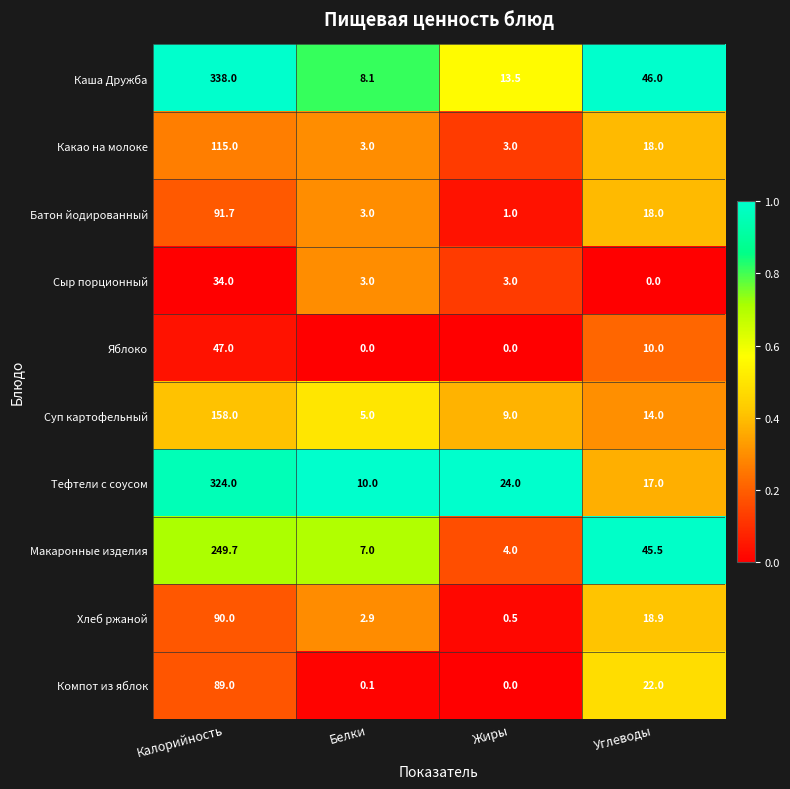

What is the spread (max minus min) of values at Жиры?

24.0